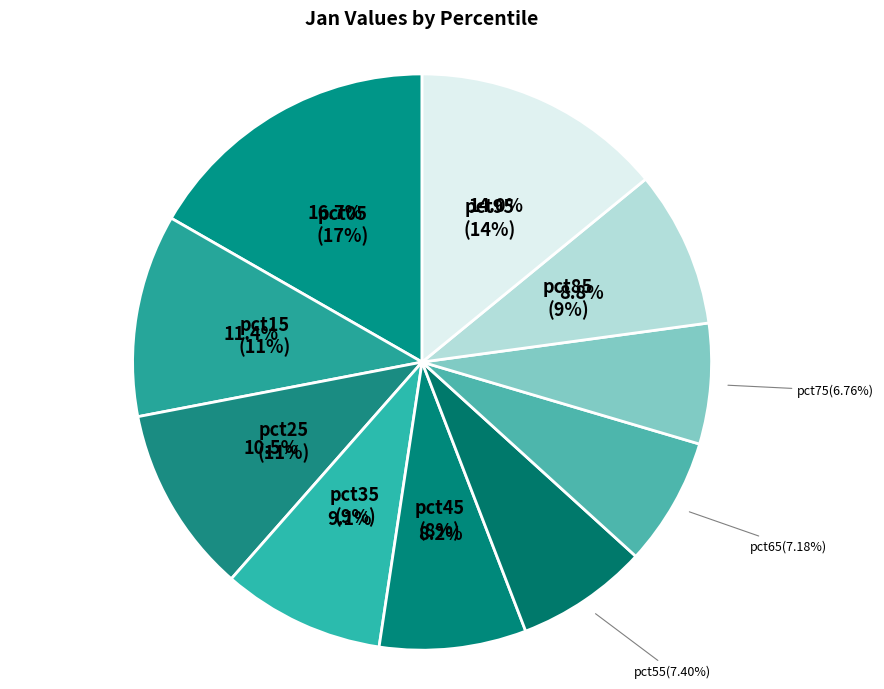

The pct45 slice represents 14% of the pie. True or false?

False